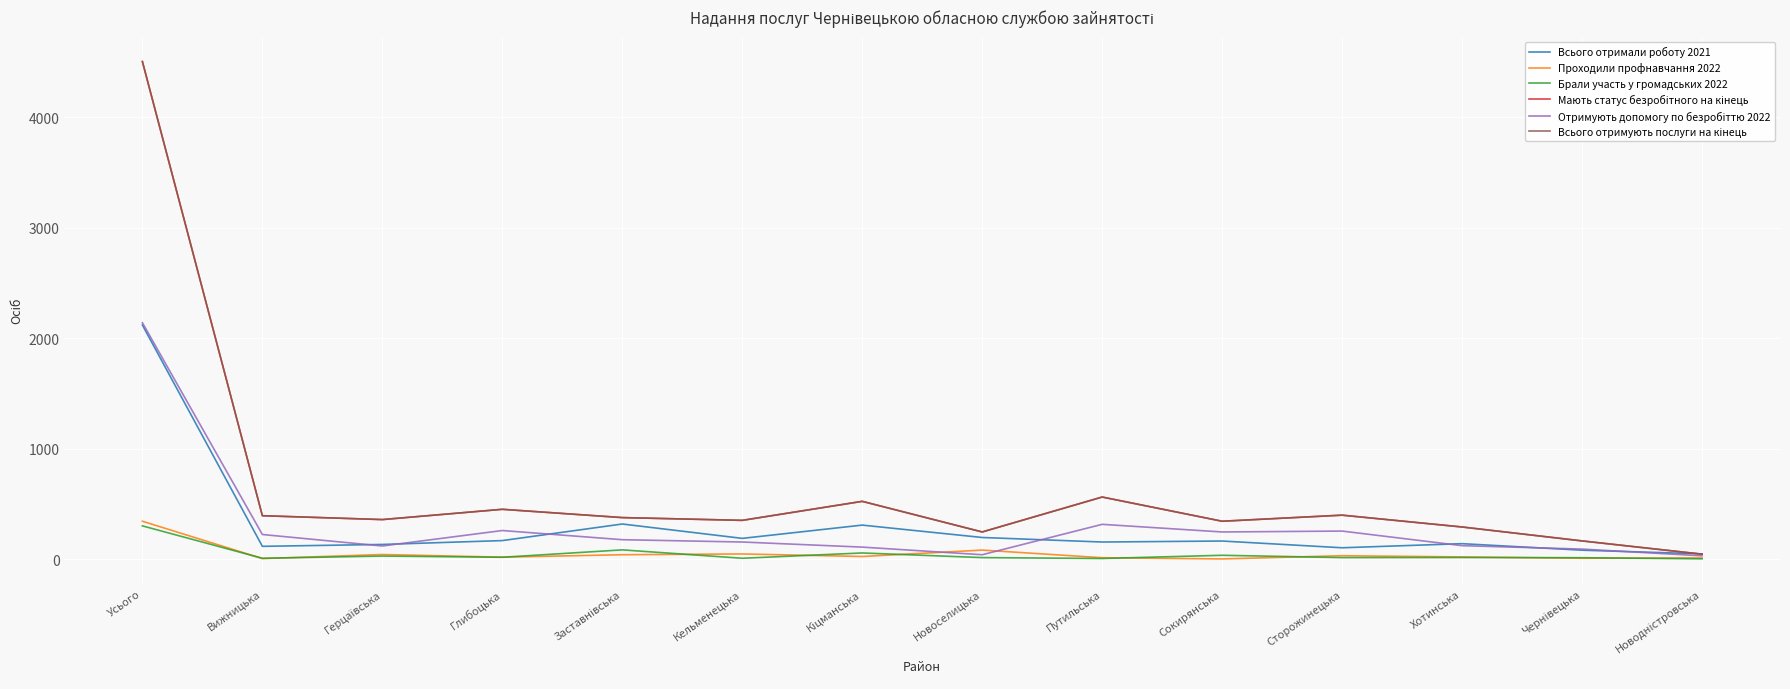

Is this an area chart (filled region under the line)?

No